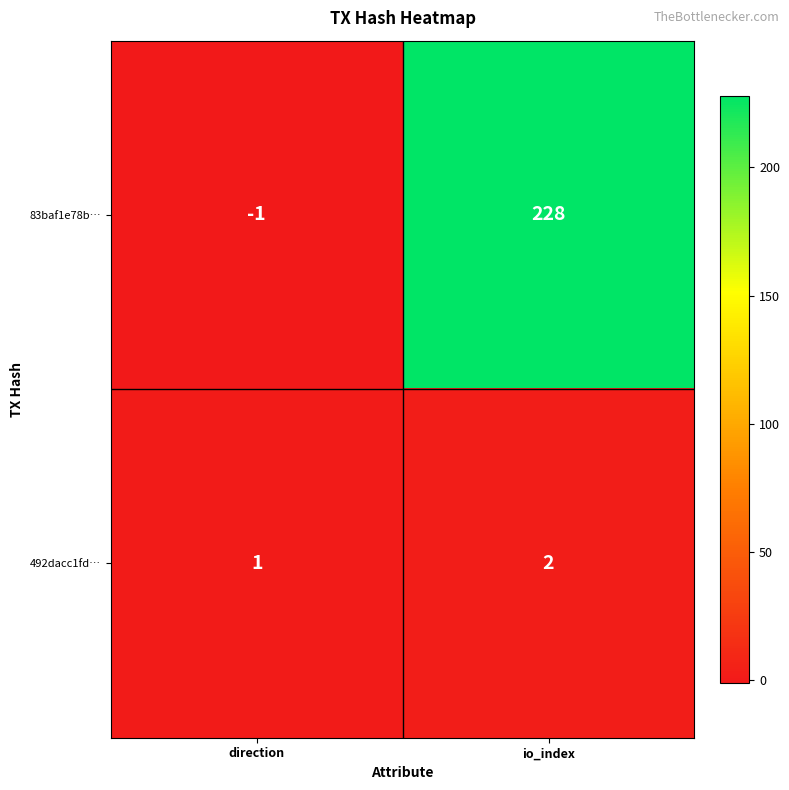

What is the greatest value displayed?

228